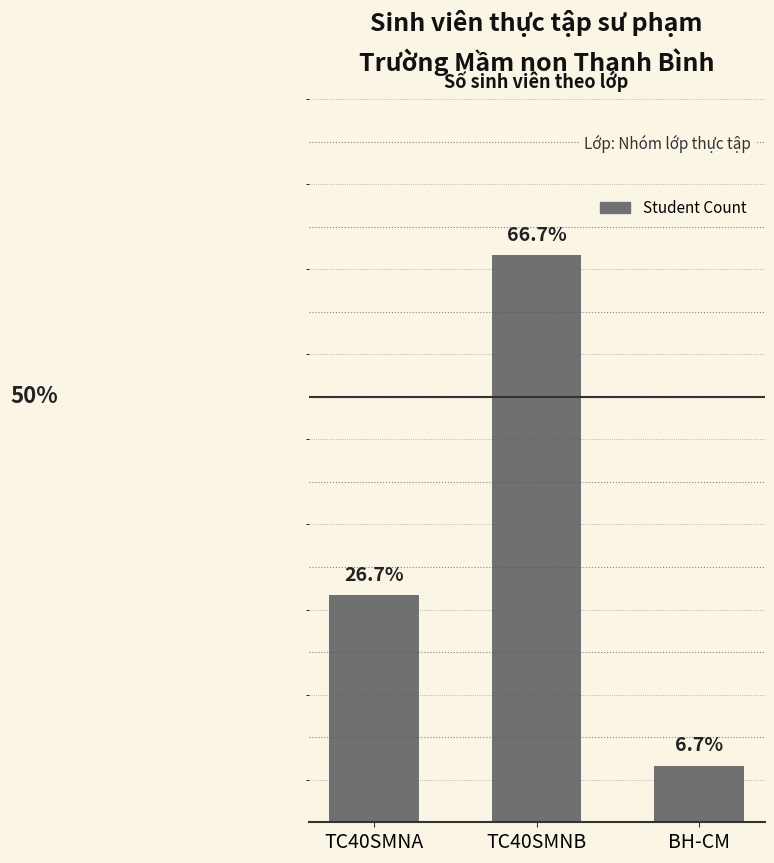

Which has a higher value, TC40SMNB or TC40SMNA?

TC40SMNB